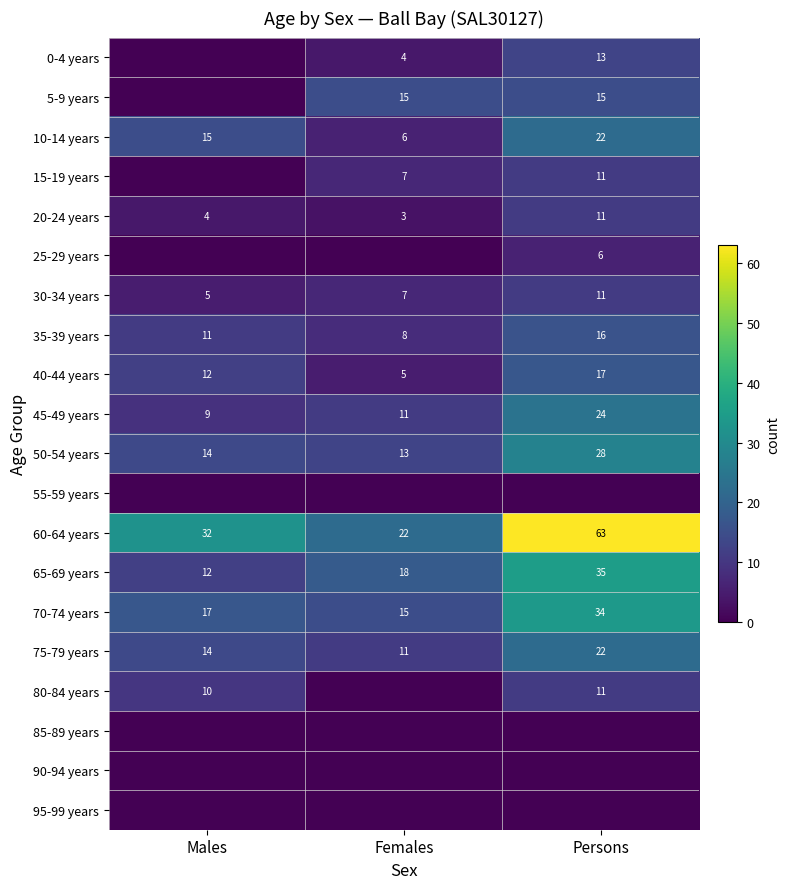

Count the number of categories in the chart.

3